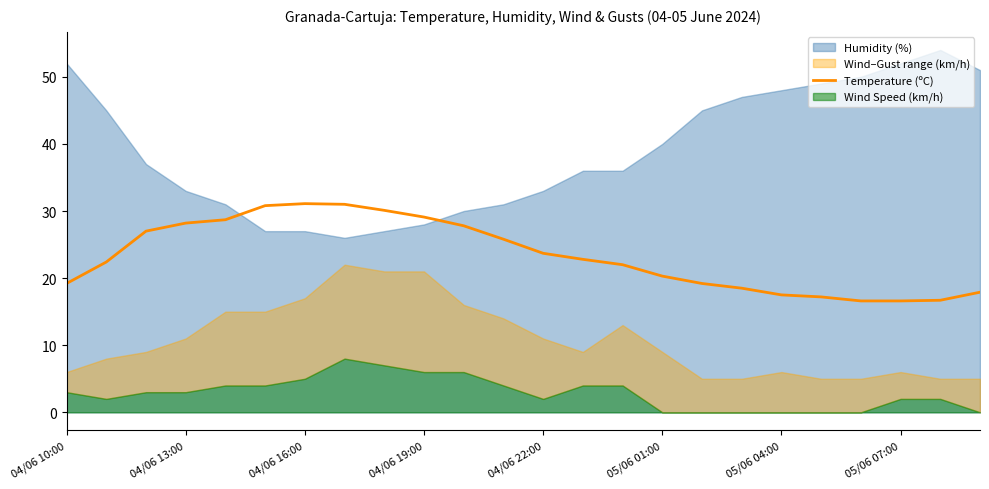

Does the chart display data point markers on the line(s)?

No